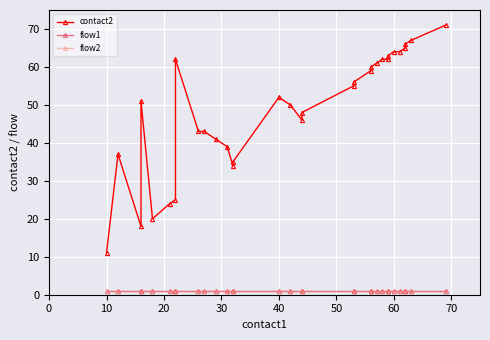

Is the value of contact2 at 30 greater than the value of flow1 at 24?

Yes